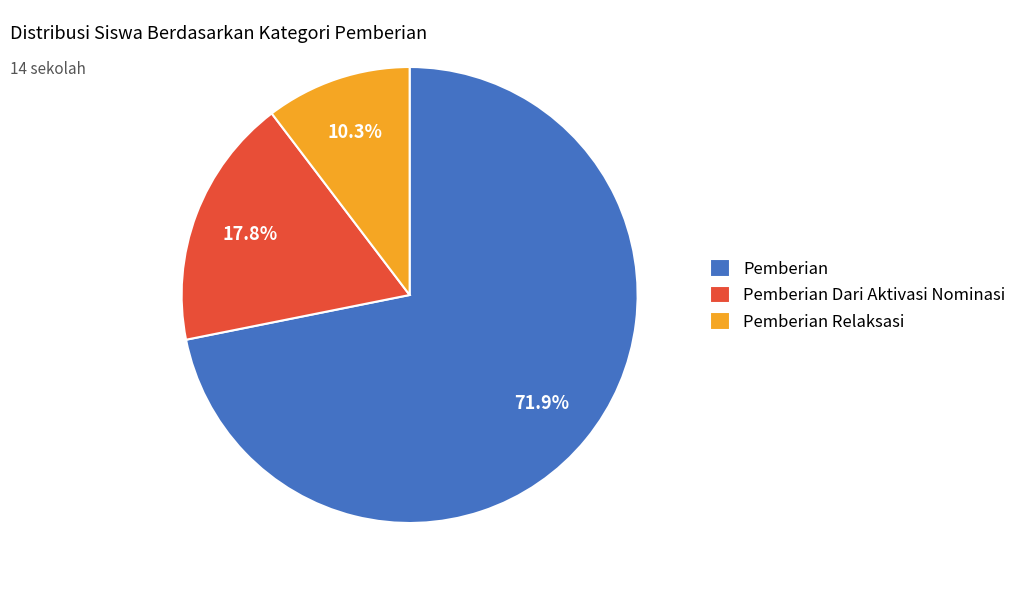

Which slice is the largest?

Pemberian